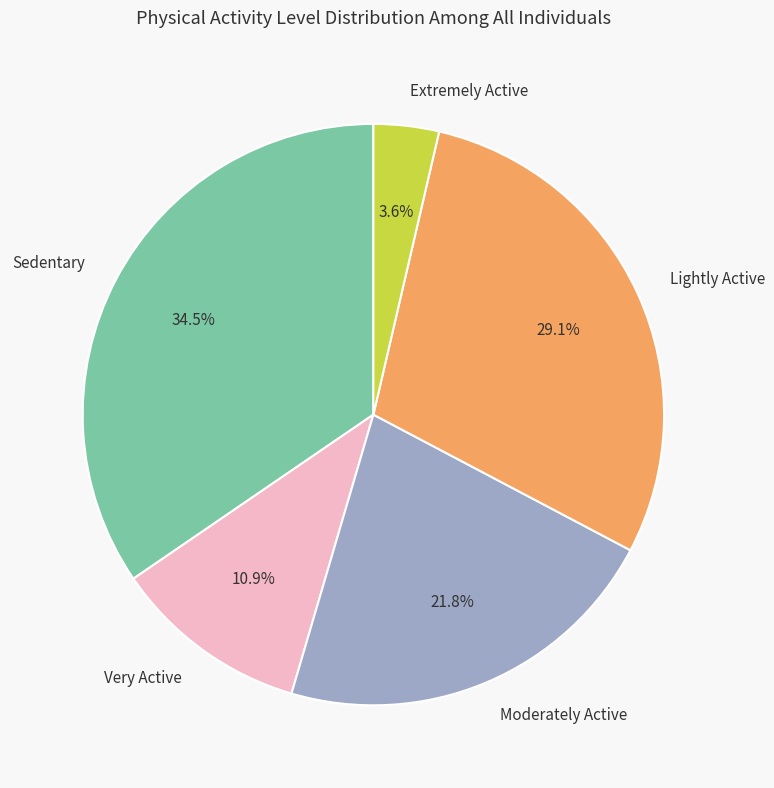

To the nearest percent, what is the average slice percentage?

20%